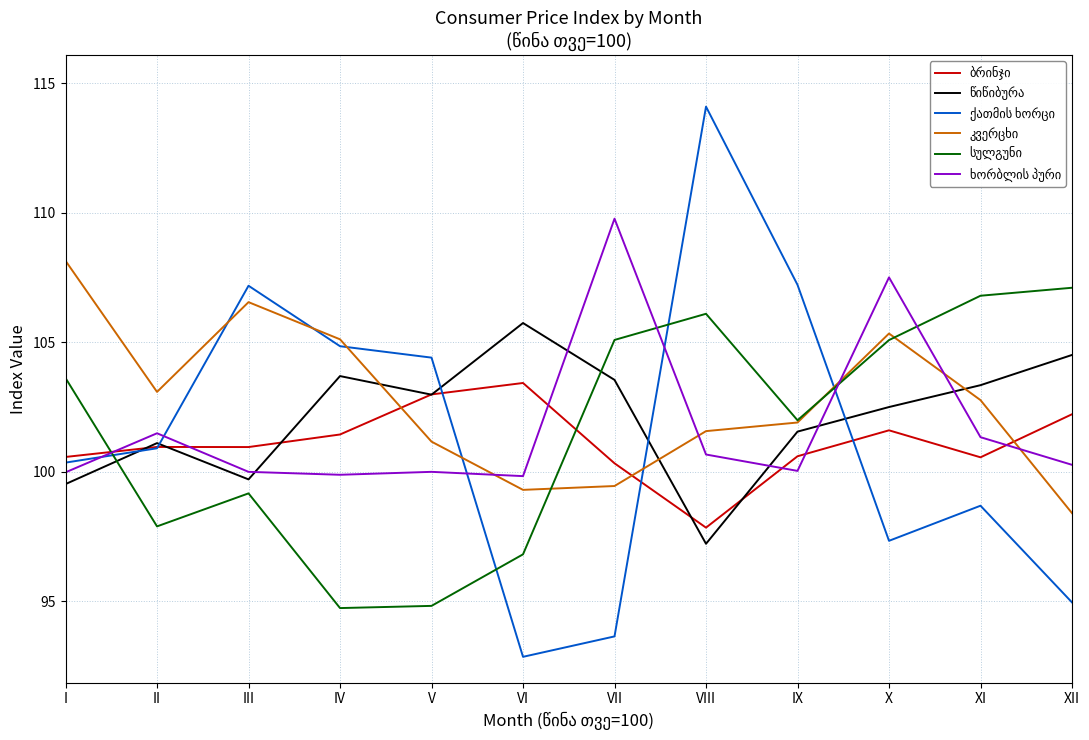

What is the greatest value displayed?

114.1